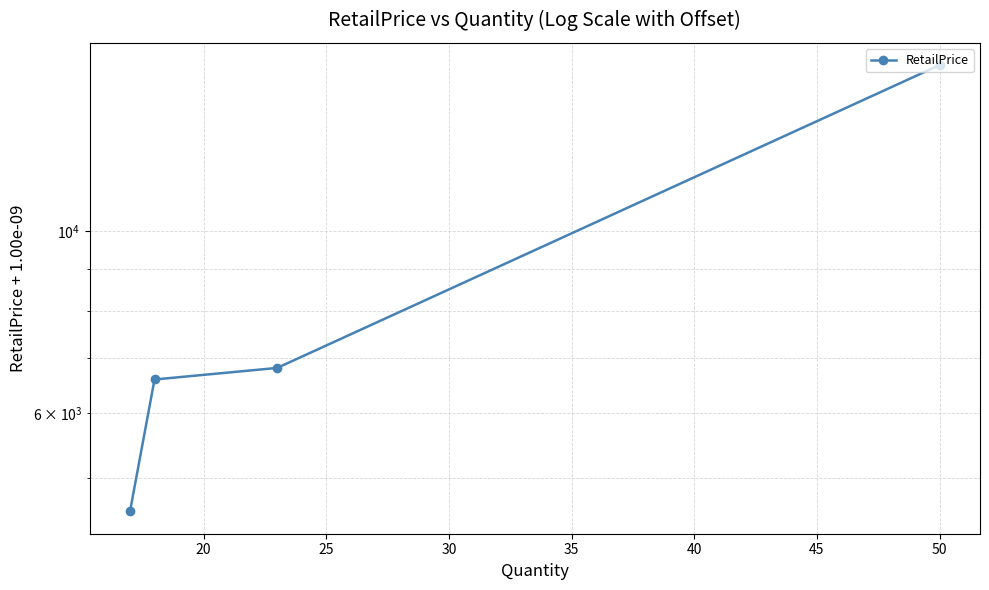

What is the difference between the values at 25 and 20?

217.9